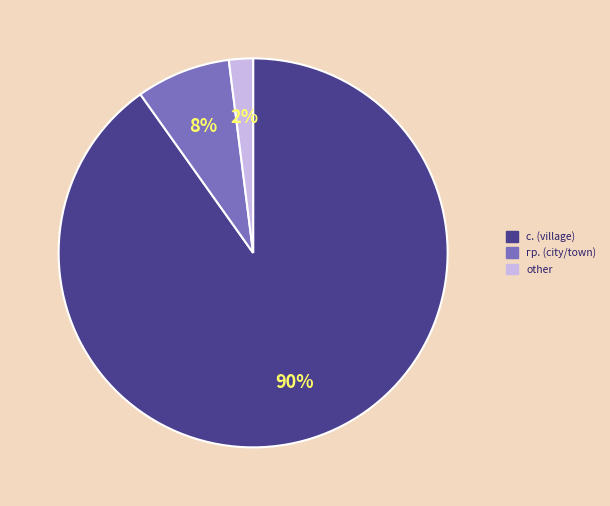

How many slices are in this pie chart?

3